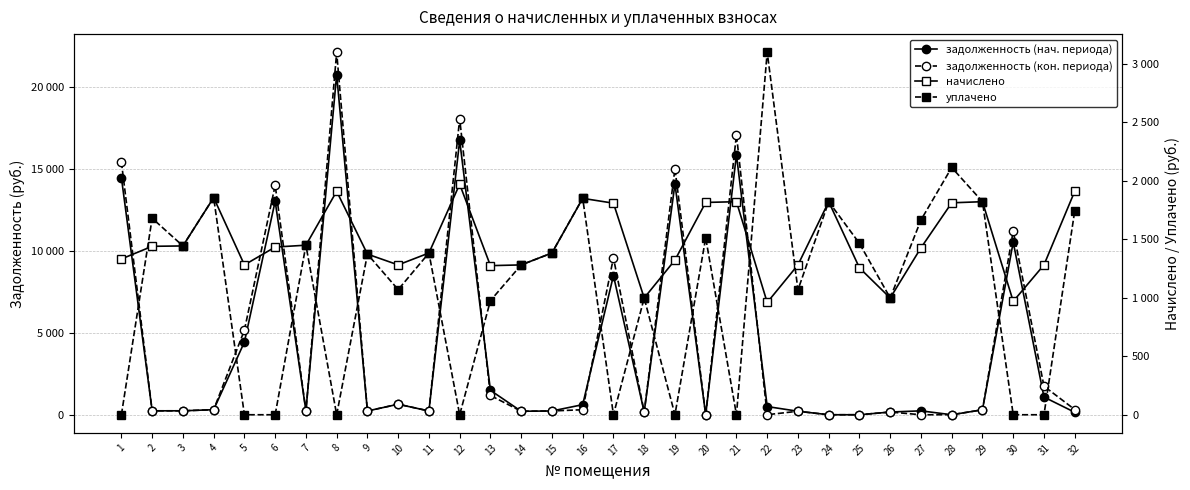

What value does the уплачено series have at 23?

1068.0